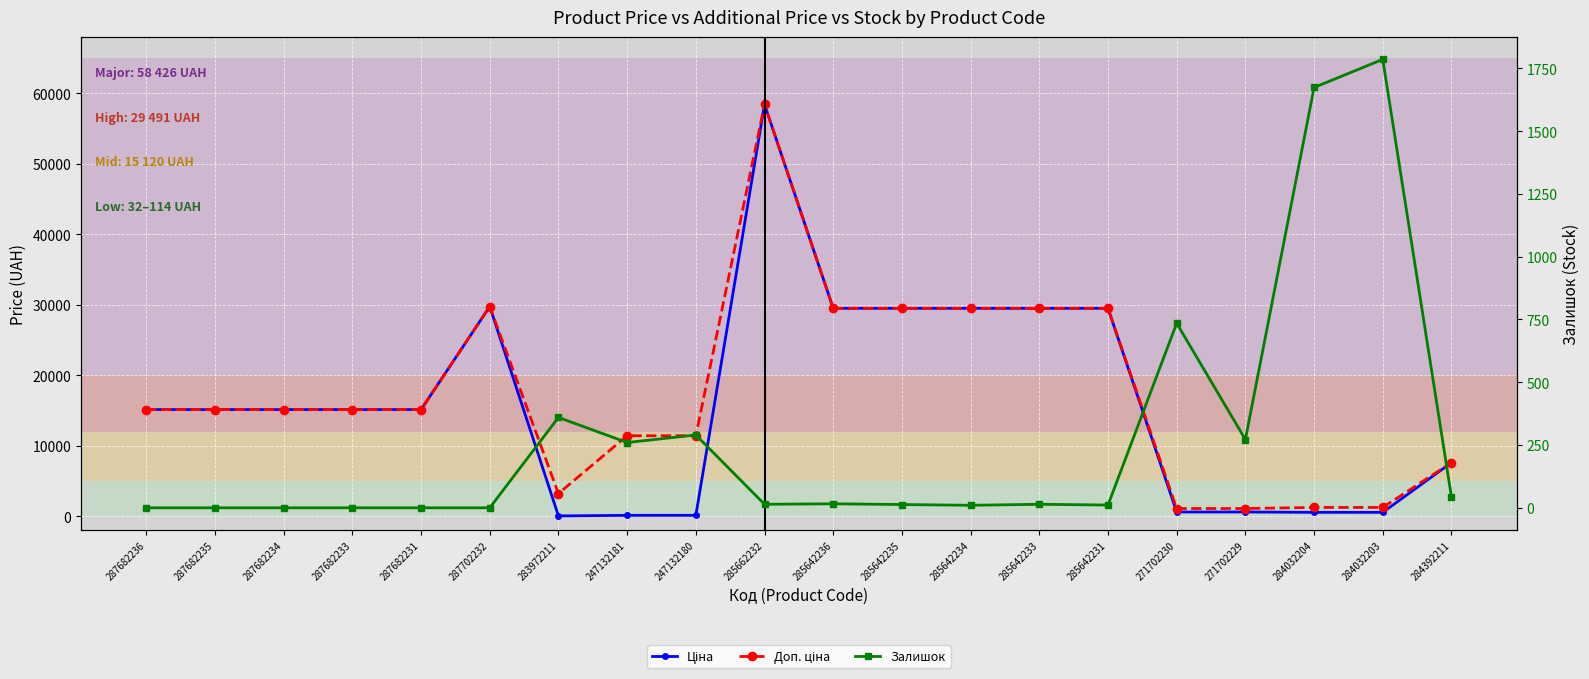

What is the value of the Доп. ціна point at the 10th from the left?

58426.5